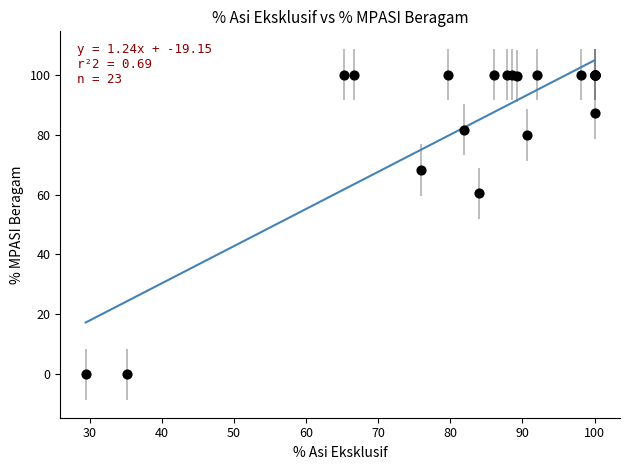

What Y value in the scatter plot is closest to 50?

60.4